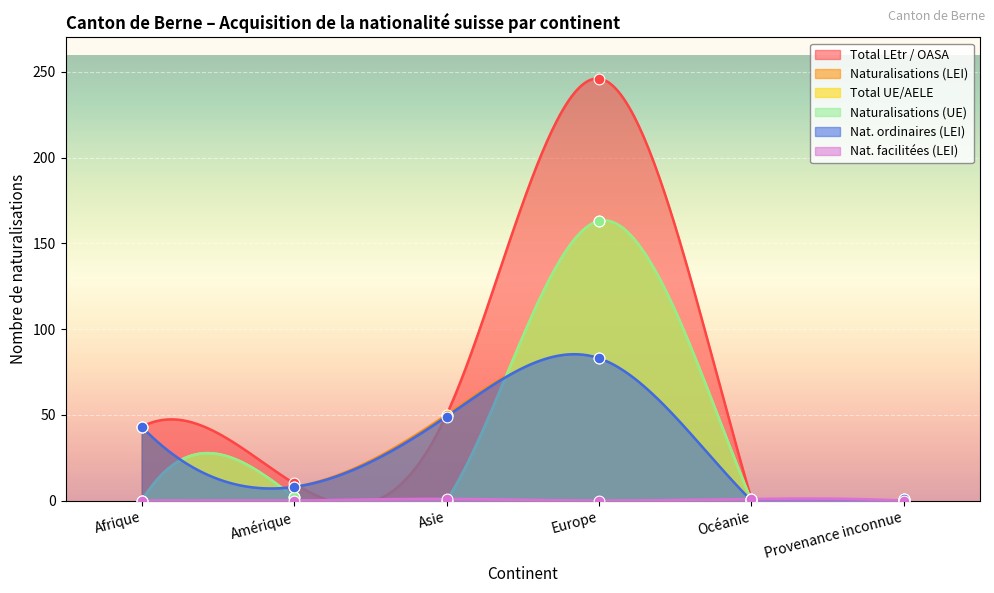

Which series reaches the maximum Y coordinate?

Total LEtr / OASA